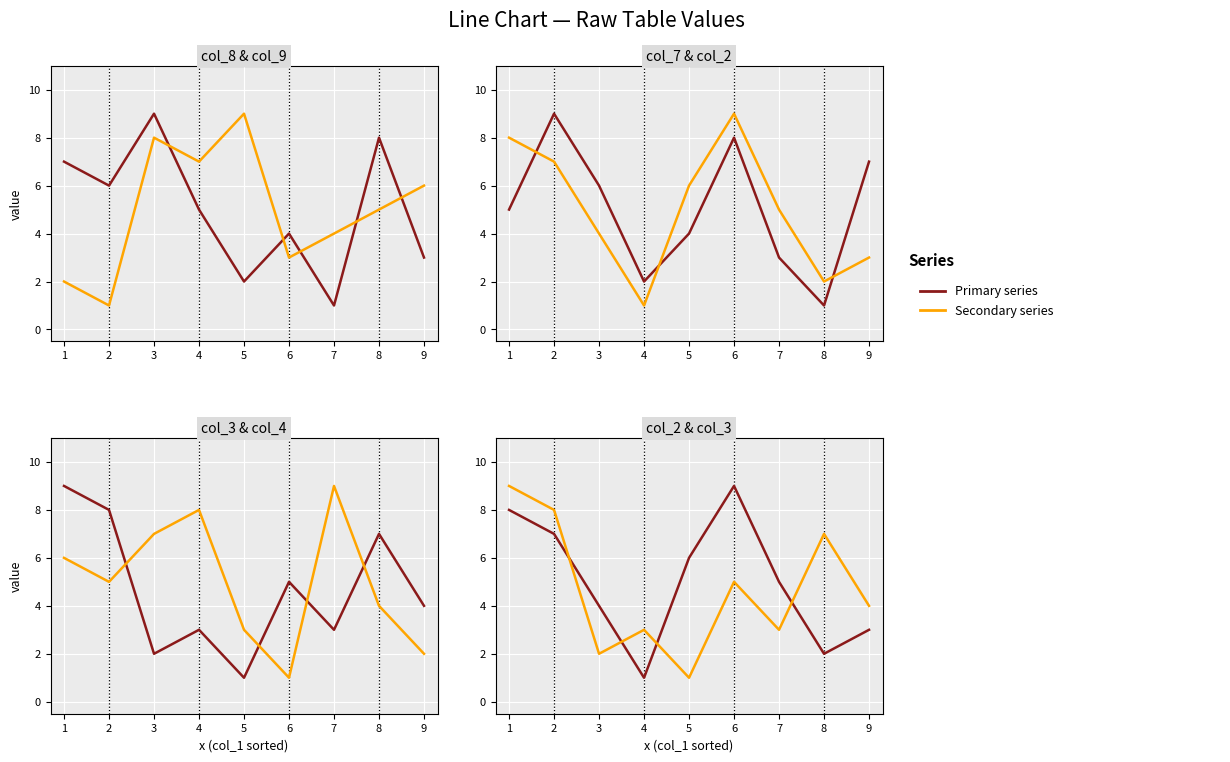

Reading left to right, list all the values displayed in this chart.

col_8: 7	6	9	5	2	4	1	8	3
col_9: 2	1	8	7	9	3	4	5	6
col_7: 5	9	6	2	4	8	3	1	7
col_2: 8	7	4	1	6	9	5	2	3
col_3: 9	8	2	3	1	5	3	7	4
col_4: 6	5	7	8	3	1	9	4	2